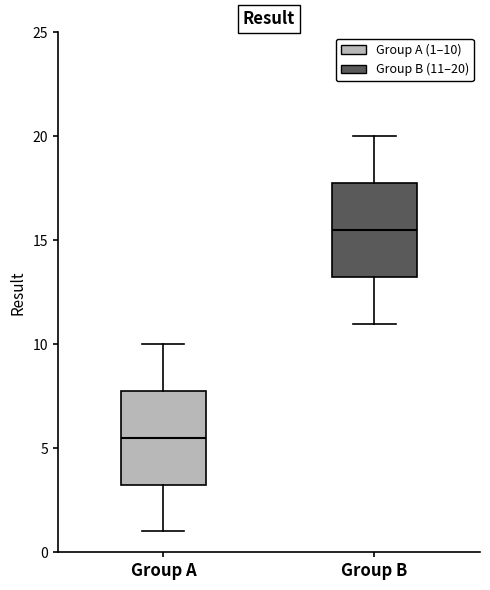

Reading left to right, transcribe this box plot: for each box, give where its median line is, the range the box spans, and where its two whiskers end, as read against the y-axis. The values are not printed on the chart, so give them approximately, as read against the axis.

Group A: median 5.5, box 3.5 to 8.0, whiskers 1.0 to 10.0
Group B: median 15.5, box 13.5 to 18.0, whiskers 11.0 to 20.0